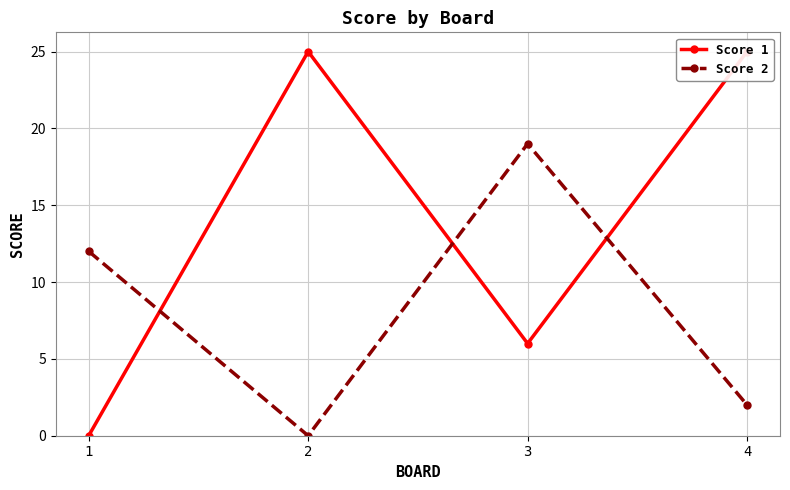

Which series changed the most between 2 and 3?

Score 1